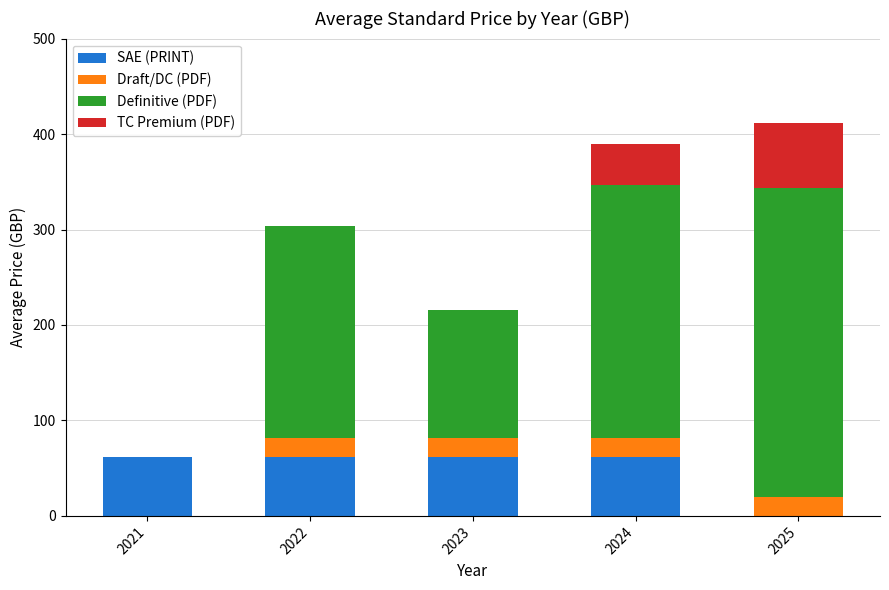

True or false: SAE (PRINT) has a value of 62 at 2024.

True